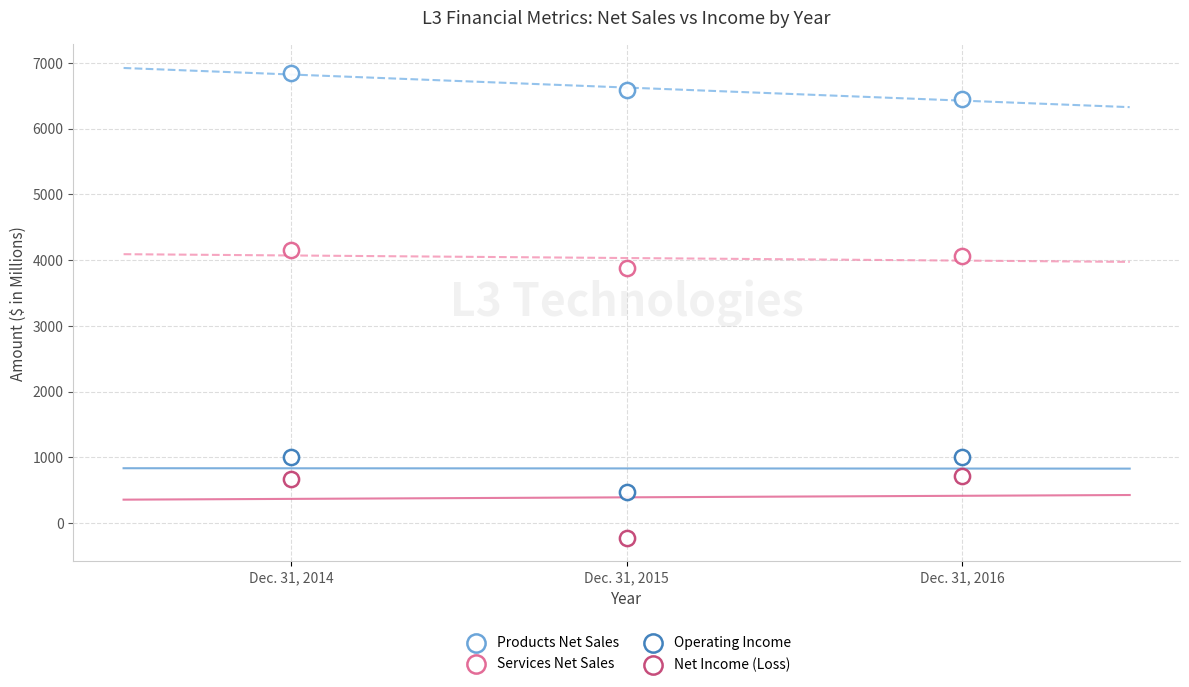

How many points are shown in the scatter plot?

12